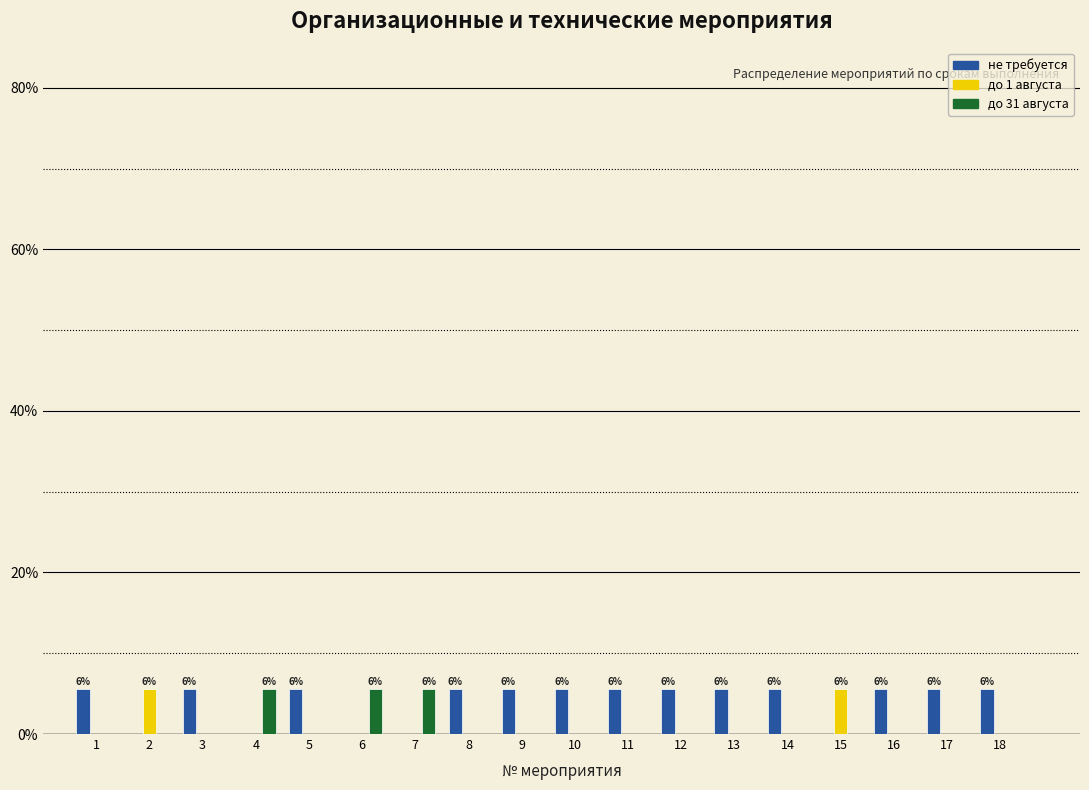

What is the sum of all до 1 августа values?

11.1